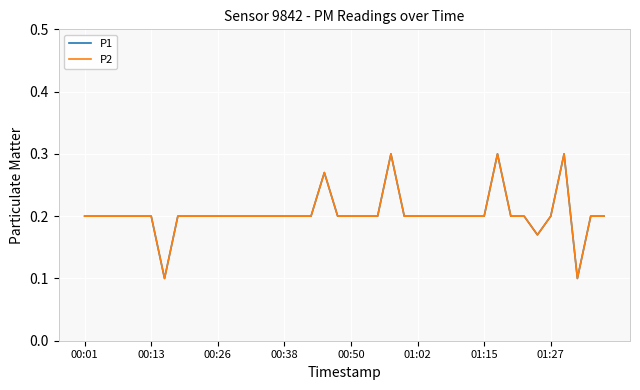

List the series in order of their peak value, highest first.

P1, P2